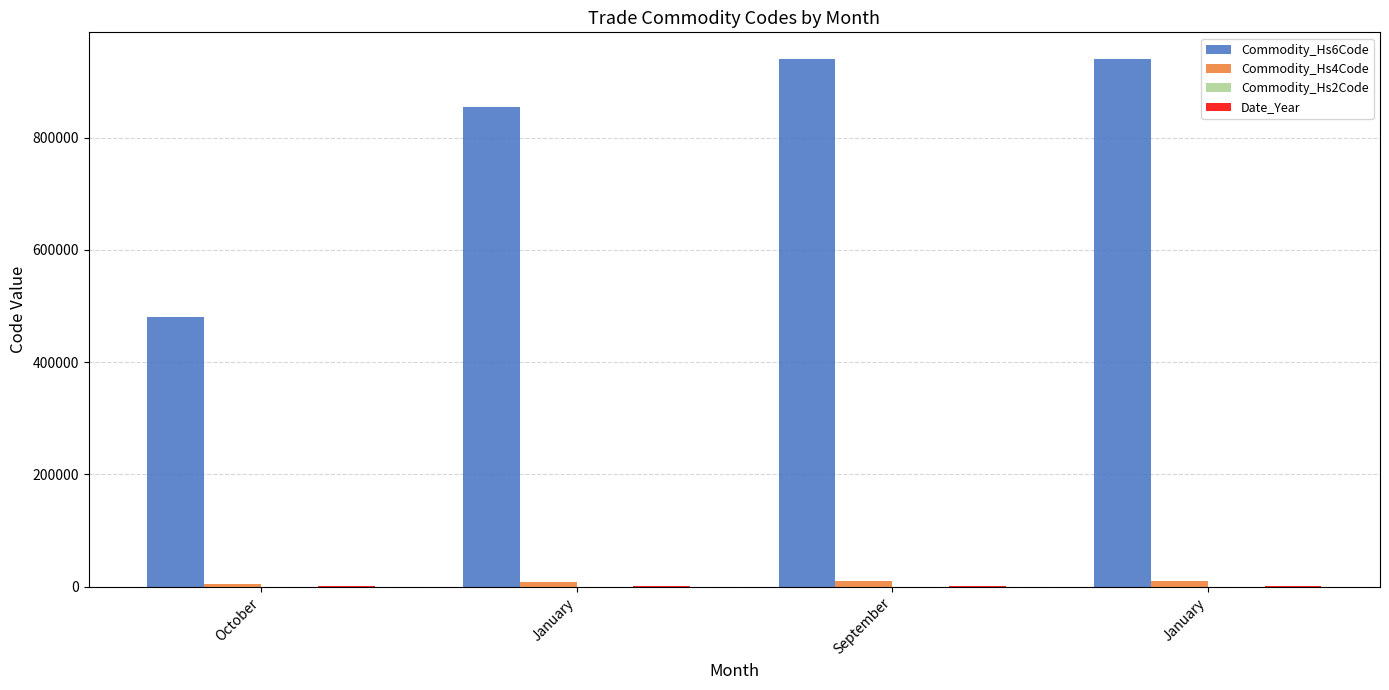

True or false: Commodity_Hs4Code has a value of 9405 at January.

True